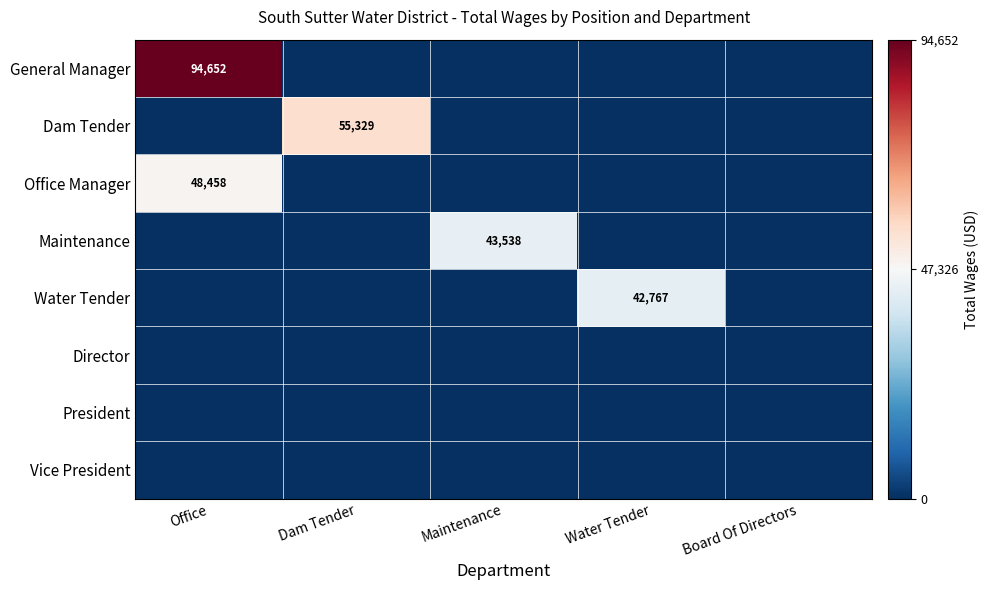

Which category has the highest value in the General Manager series?

Office